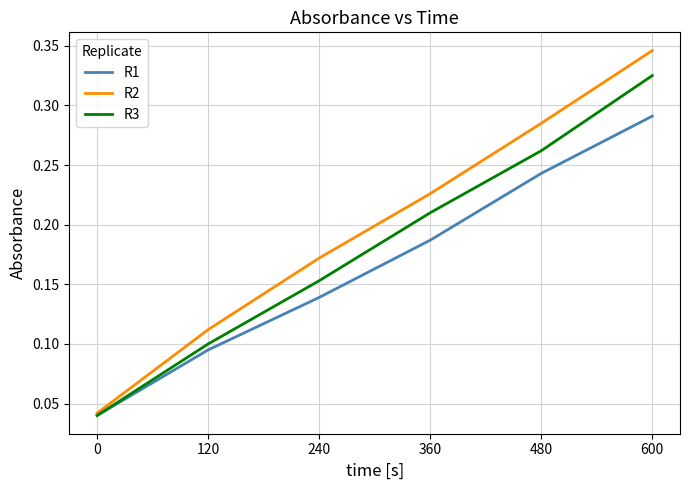

List the series in order of their overall mean, highest first.

R2, R3, R1